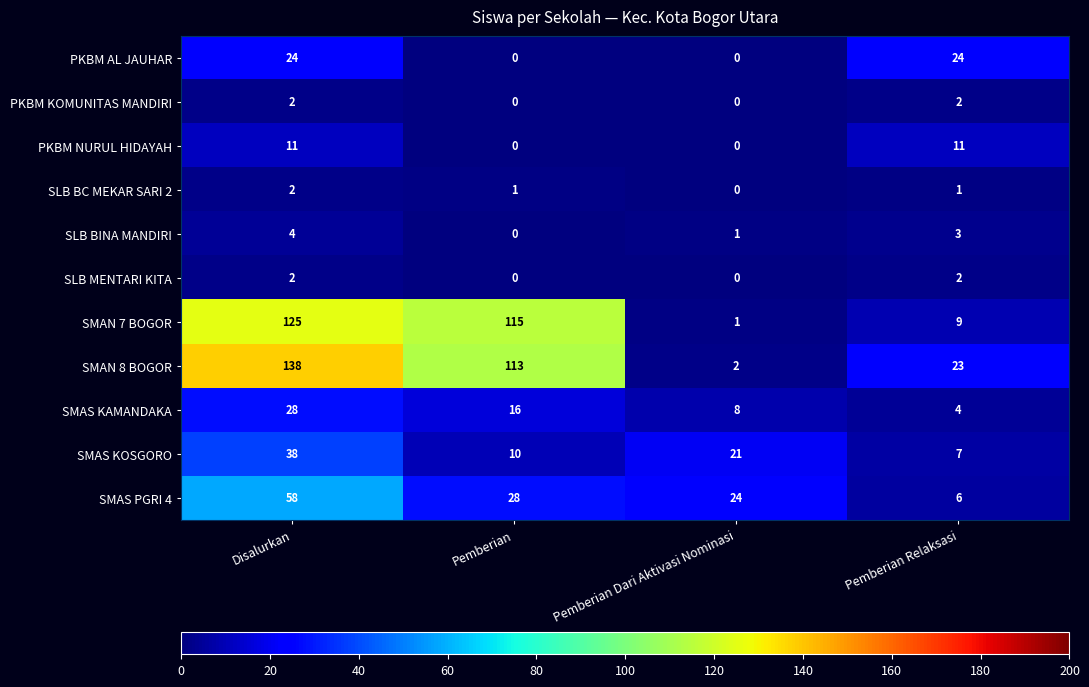

Rank the categories by SMAS KOSGORO value from lowest to highest.

Pemberian Relaksasi, Pemberian, Pemberian Dari Aktivasi Nominasi, Disalurkan